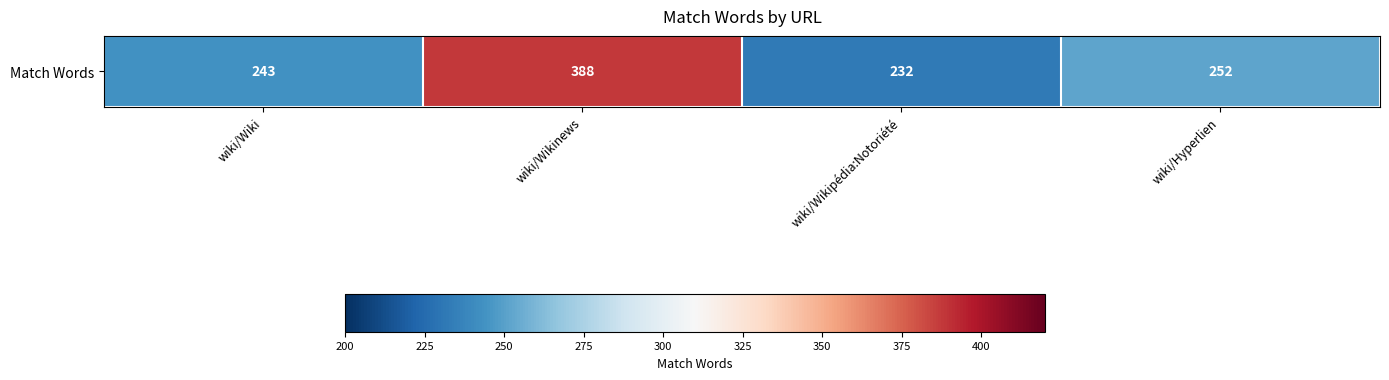

Which label corresponds to the smallest value in the chart?

wiki/Wikipédia:Notoriété